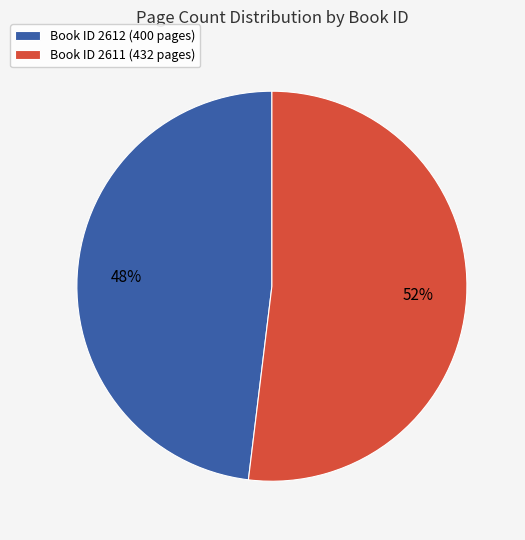

Count the number of slices in the pie.

2